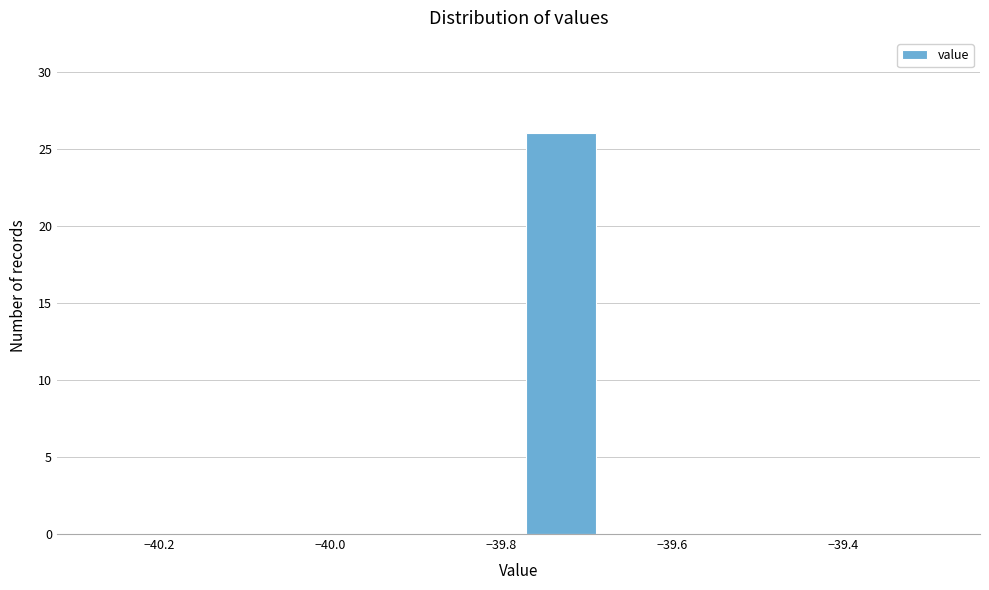

Reading left to right, list every bar in this chart as the range it spans on the x-axis followed by its height. The values are not printed on the chart, so give them approximately, as read against the axis.

-40.28 to -40.18: 0
-40.18 to -40.08: 0
-40.08 to -39.98: 0
-39.98 to -39.88: 0
-39.88 to -39.78: 0
-39.78 to -39.68: 26
-39.68 to -39.58: 0
-39.58 to -39.48: 0
-39.48 to -39.38: 0
-39.38 to -39.28: 0